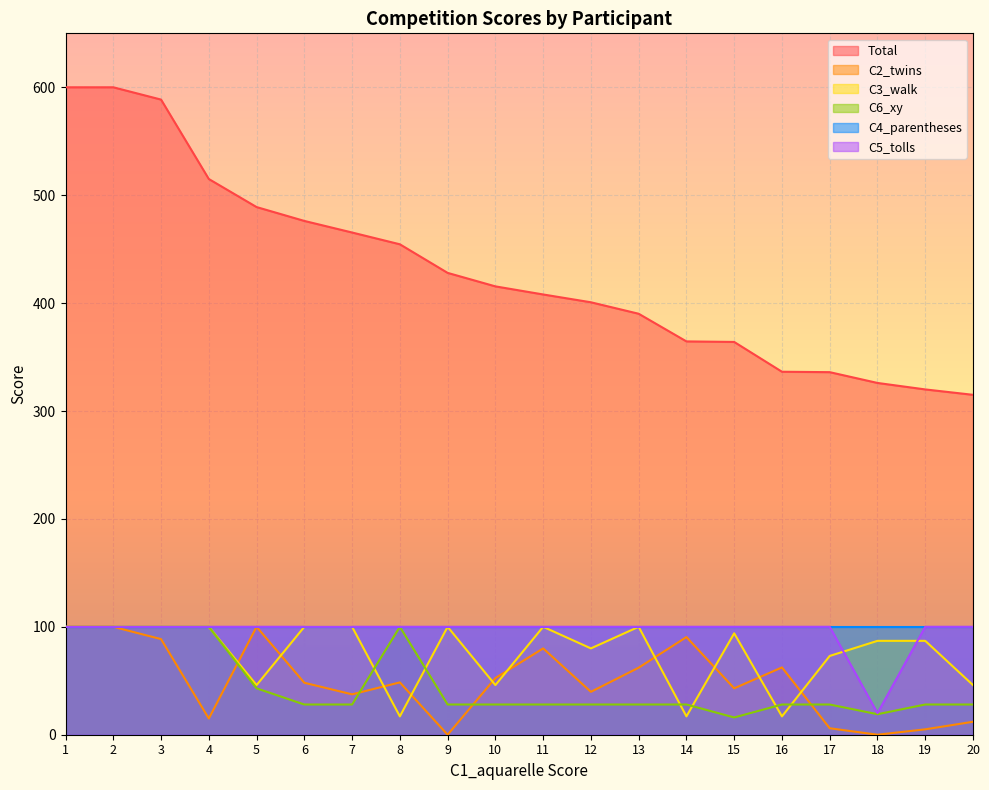

Which label corresponds to the smallest value in the chart?

9